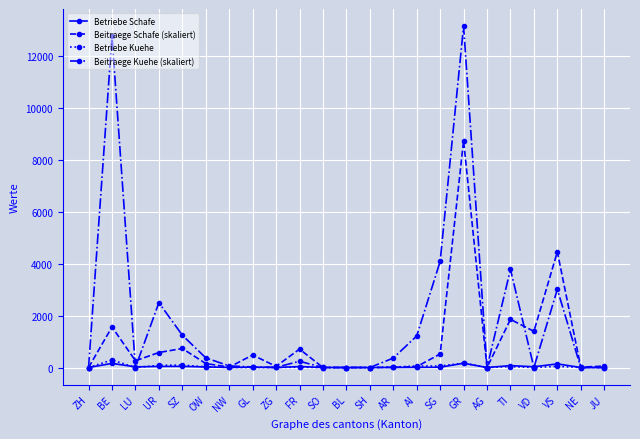

How many data points in Beitraege Kuehe (skaliert) are less than 60?

11